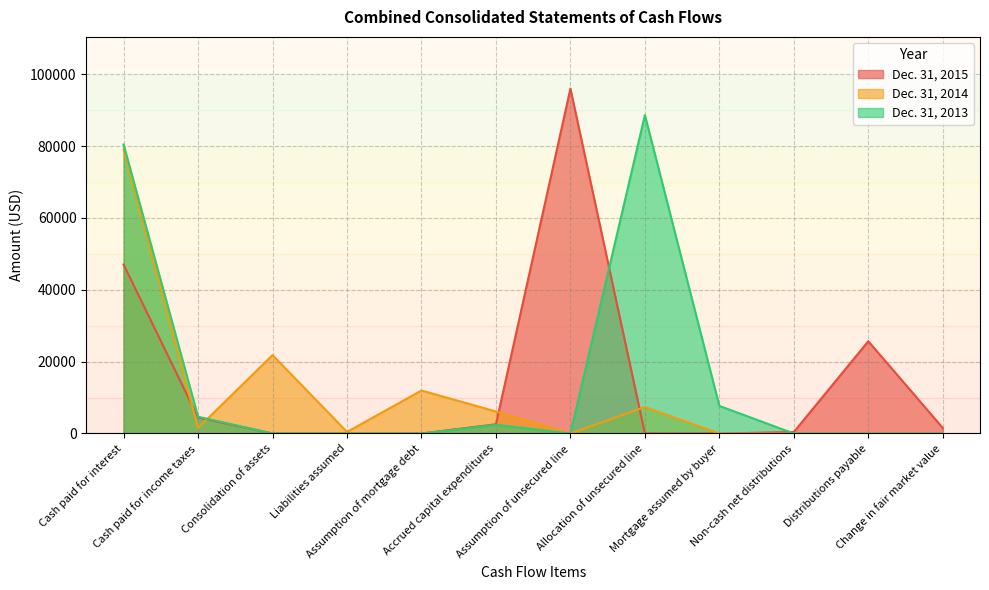

What position from the right is Change in fair market value?

1